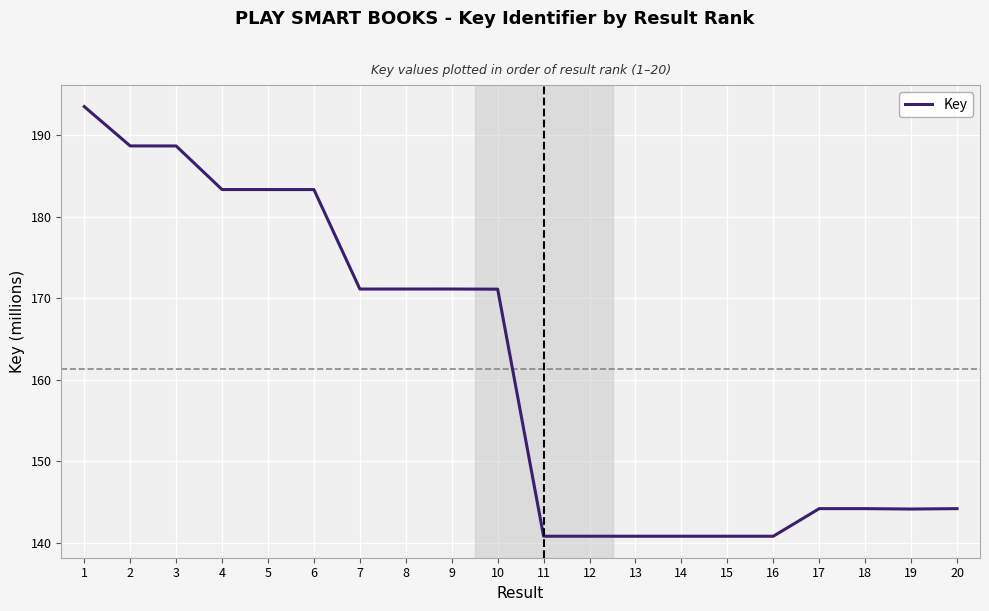

How many values exceed 171?

10